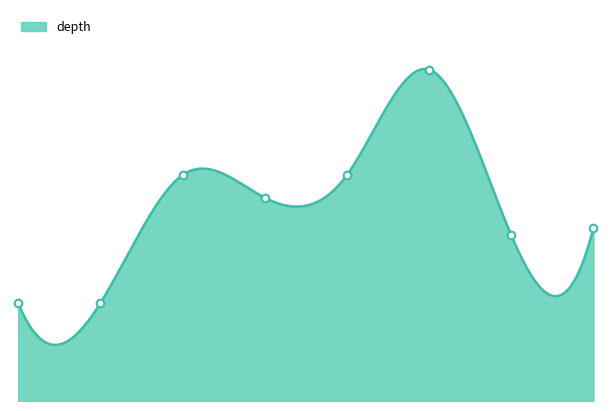

Which has a higher value, 4 or 0?

4